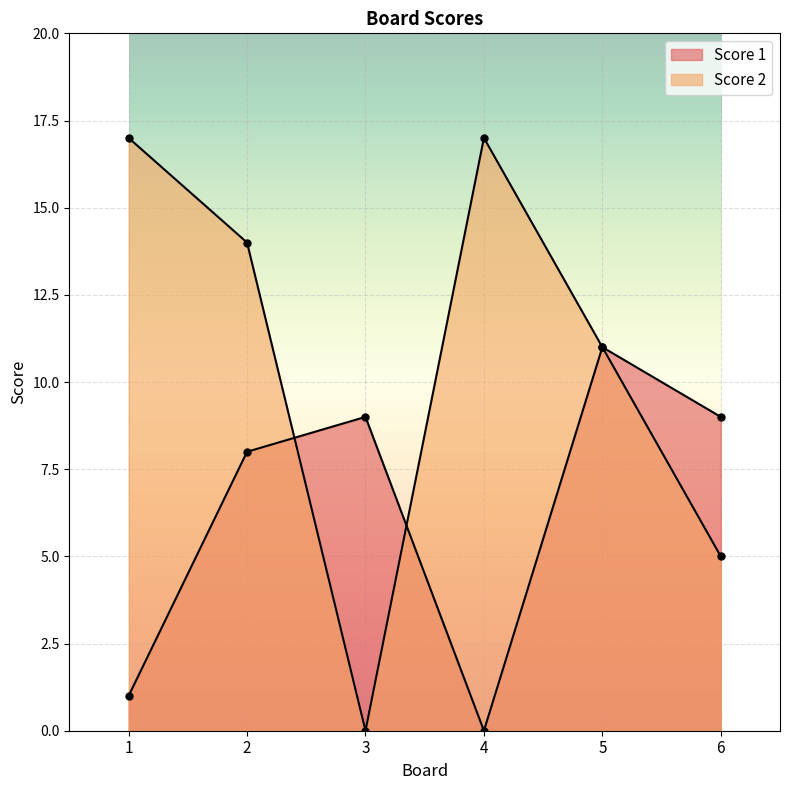

Reading right to left, list all the values displayed in this chart.

Score 1: 9	11	0	9	8	1
Score 2: 5	11	17	0	14	17